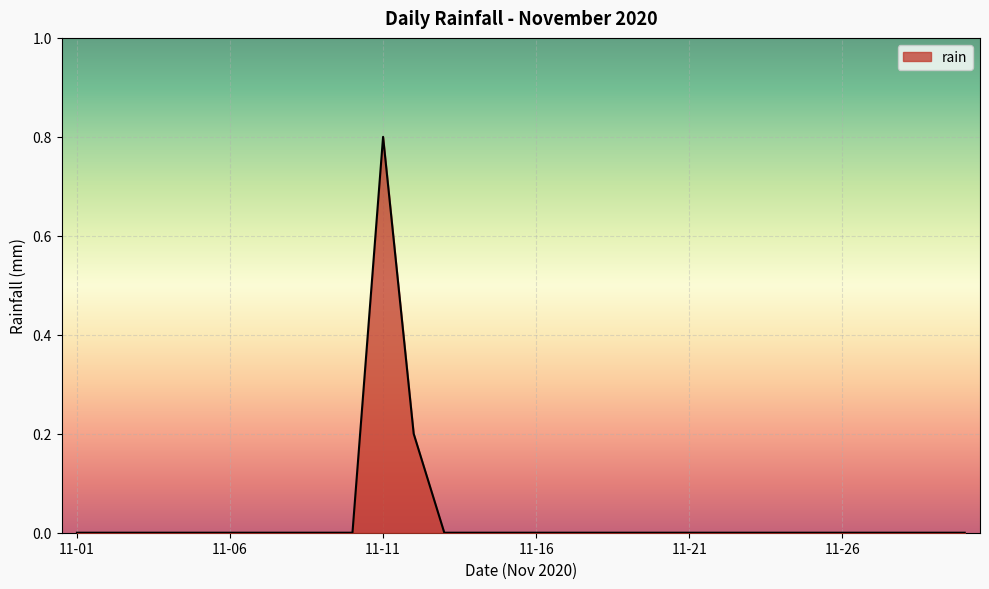

What is the difference between the maximum and minimum values?

0.8